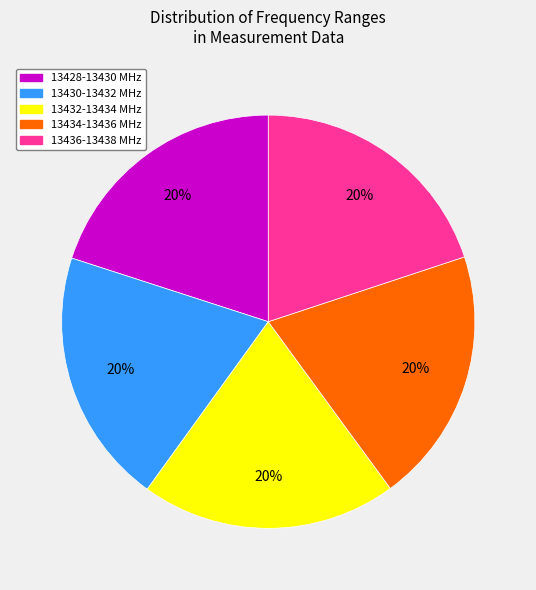

True or false: 13430-13432 accounts for 27% of the total.

False